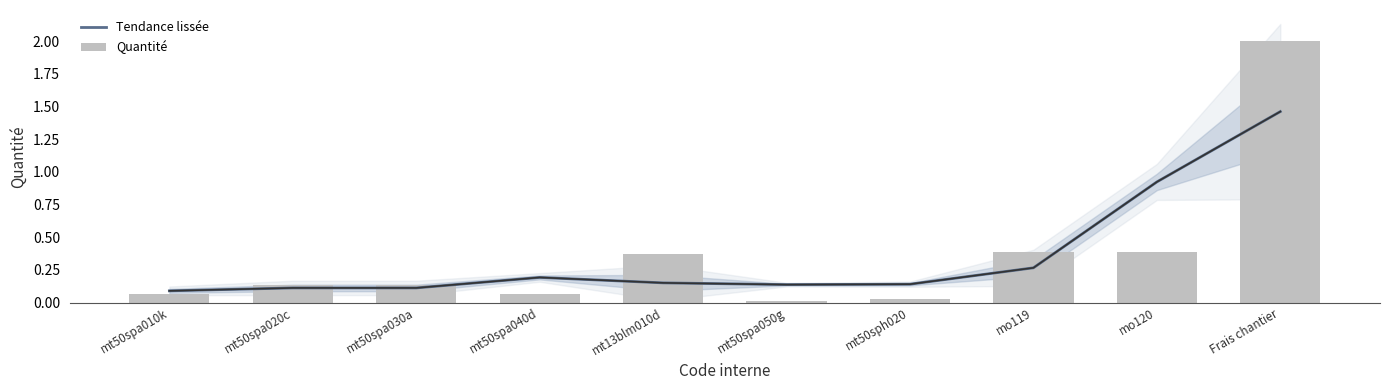

What is the spread (max minus min) of values at mo119?

0.1